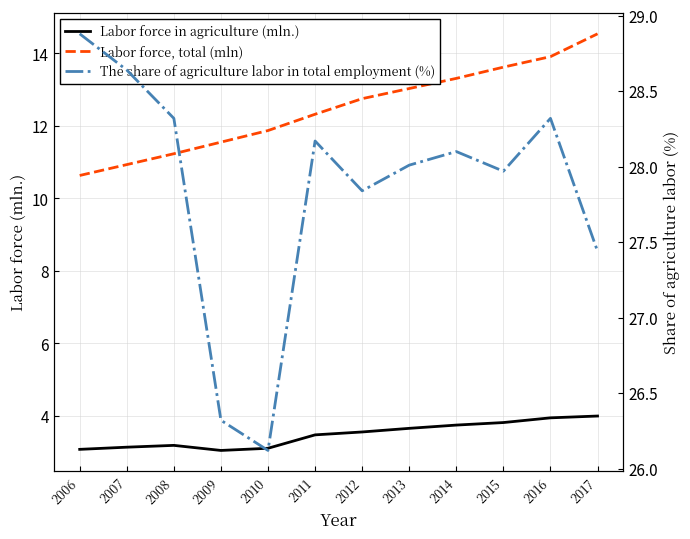

Where is the first local maximum for Labor force in agriculture (mln.)?

2008